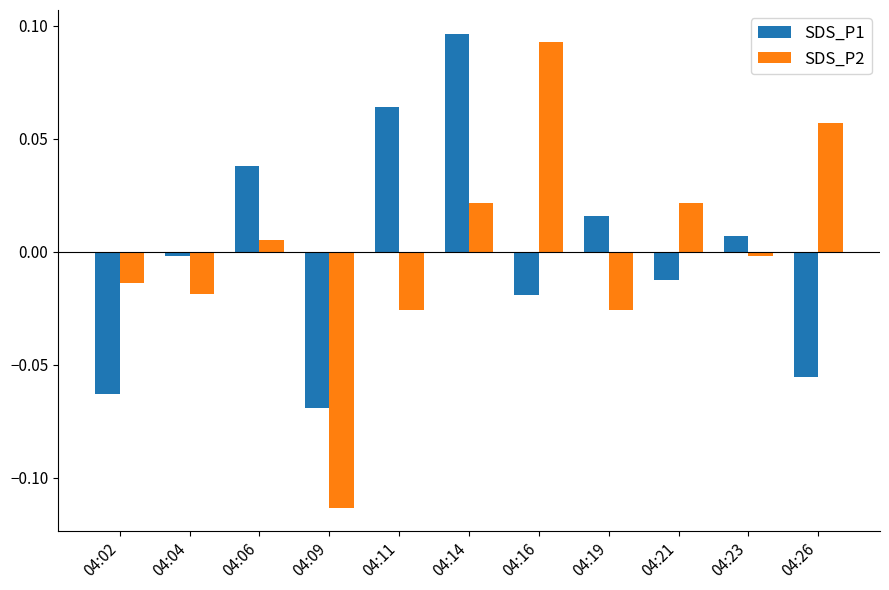

Where does the SDS_P1 series first go above 0?

04:06